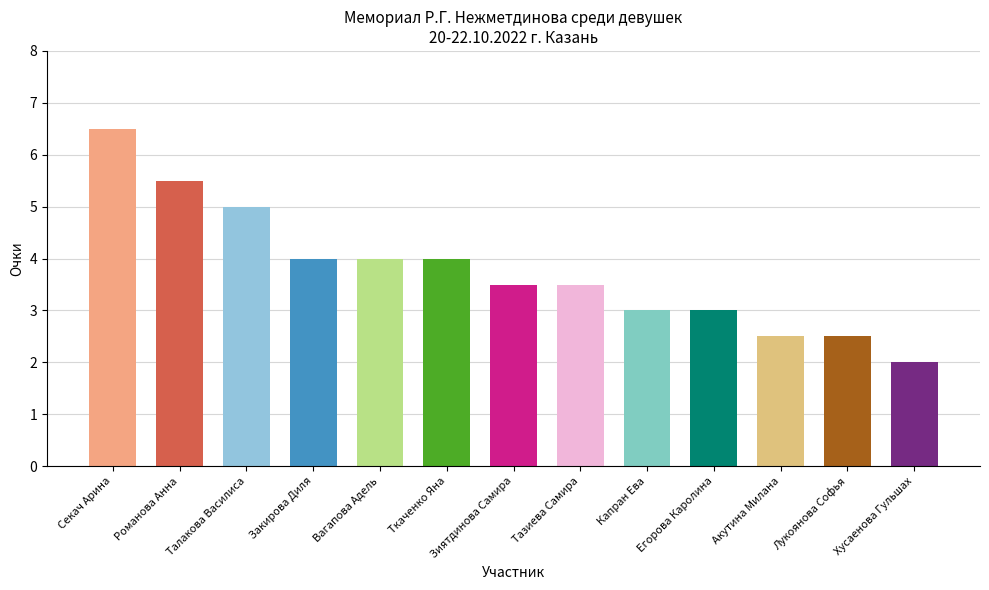

How many data points are above 3?

8